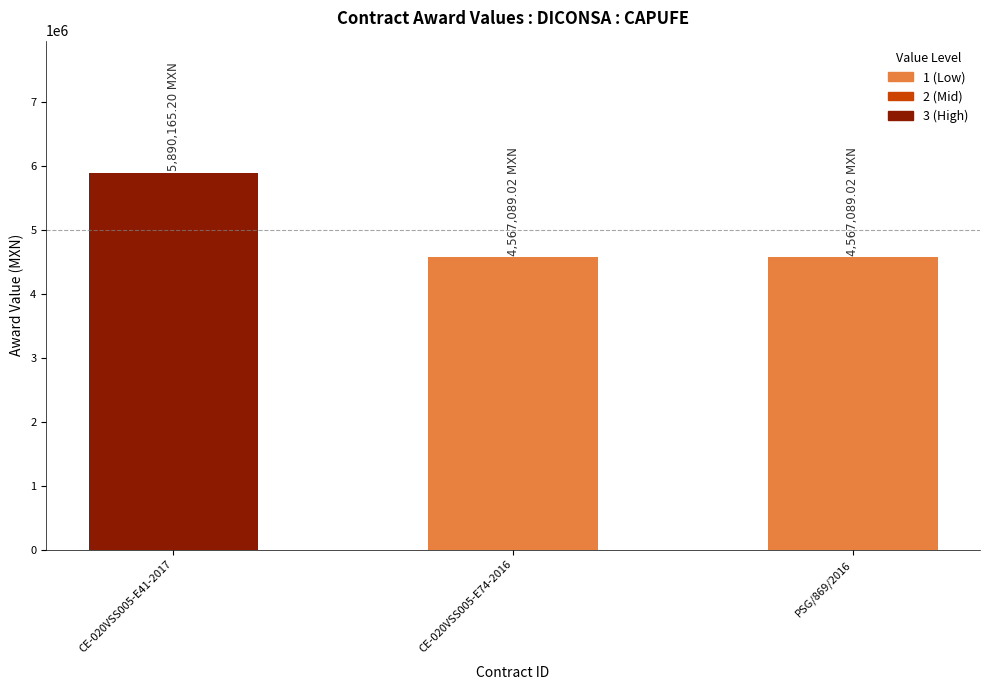

The value at CE-020VSS005-E74-2016 is 2321344.5. True or false?

False